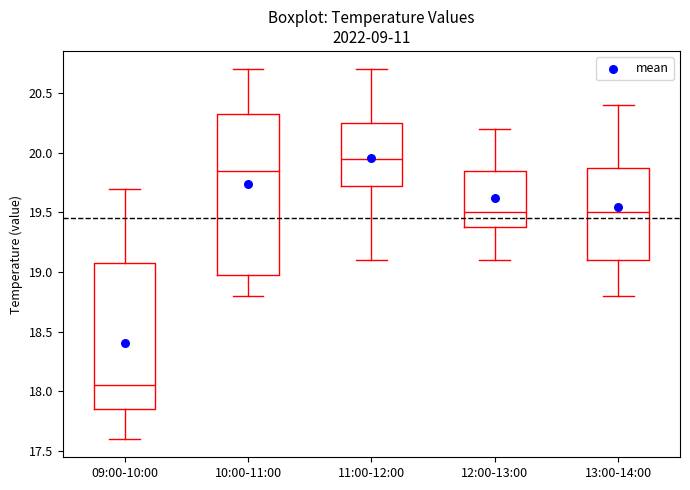

Reading left to right, transcribe this box plot: for each box, give where its median line is, the range the box spans, and where its two whiskers end, as read against the y-axis. The values are not printed on the chart, so give them approximately, as read against the axis.

09:00-10:00: median 18.05, box 17.85 to 19.10, whiskers 17.60 to 19.70
10:00-11:00: median 19.85, box 19.00 to 20.35, whiskers 18.80 to 20.70
11:00-12:00: median 19.95, box 19.75 to 20.25, whiskers 19.10 to 20.70
12:00-13:00: median 19.50, box 19.40 to 19.85, whiskers 19.10 to 20.20
13:00-14:00: median 19.50, box 19.10 to 19.90, whiskers 18.80 to 20.40